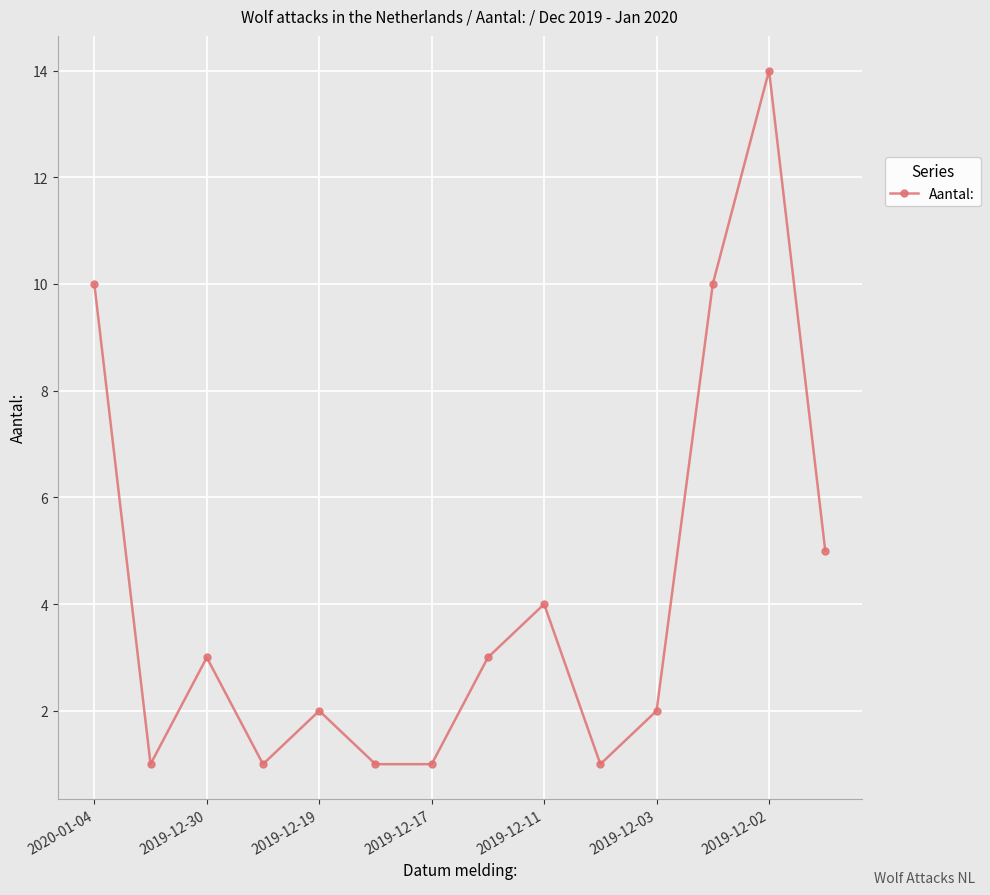

Reading left to right, list all the values displayed in this chart.

10	1	3	1	2	1	1	3	4	1	2	10	14	5